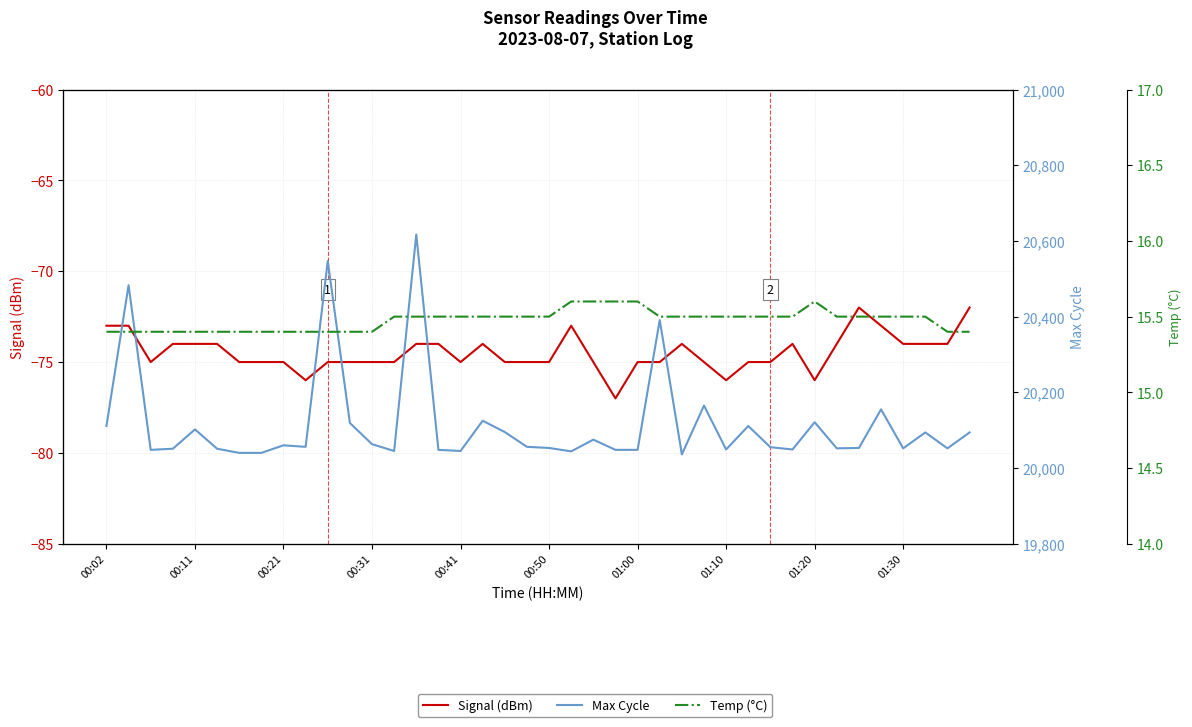

List the labels in order of Temp (°C) value, largest first.

21, 22, 23, 24, 32, 13, 14, 15, 16, 17, 18, 19, 20, 25, 26, 27, 28, 29, 30, 31, 33, 34, 35, 36, 37, 00:02, 00:11, 00:21, 00:31, 00:41, 00:50, 01:00, 01:10, 01:20, 01:30, 10, 11, 12, 38, 39